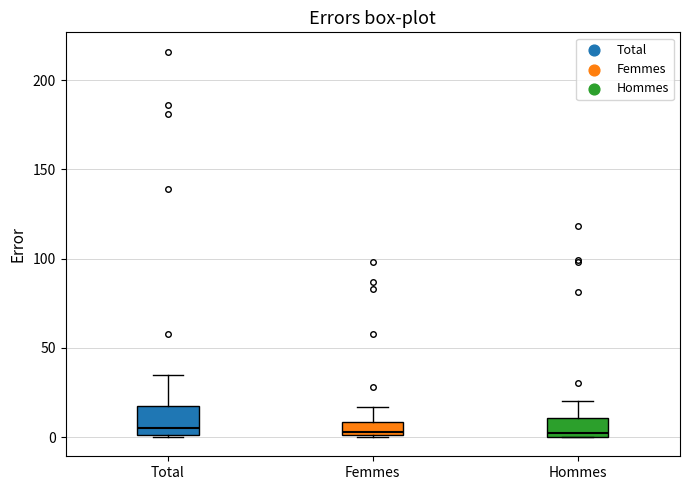

Reading left to right, transcribe this box plot: for each box, give where its median line is, the range the box spans, and where its two whiskers end, as read against the y-axis. The values are not printed on the chart, so give them approximately, as read against the axis.

Total: median 5, box 0 to 20, whiskers 0 to 35
Femmes: median 5, box 0 to 10, whiskers 0 to 15
Hommes: median 5, box 0 to 10, whiskers 0 to 20